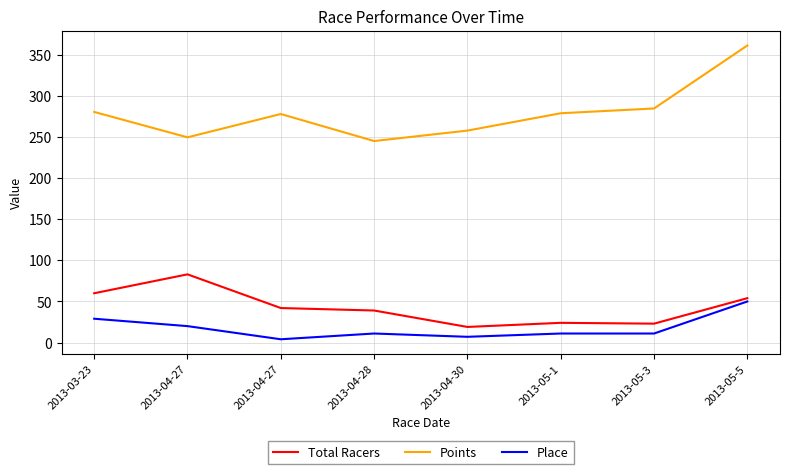

List the labels in order of Points value, smallest first.

2013-04-28, 2013-04-27, 2013-04-30, 2013-04-27, 2013-05-1, 2013-03-23, 2013-05-3, 2013-05-5